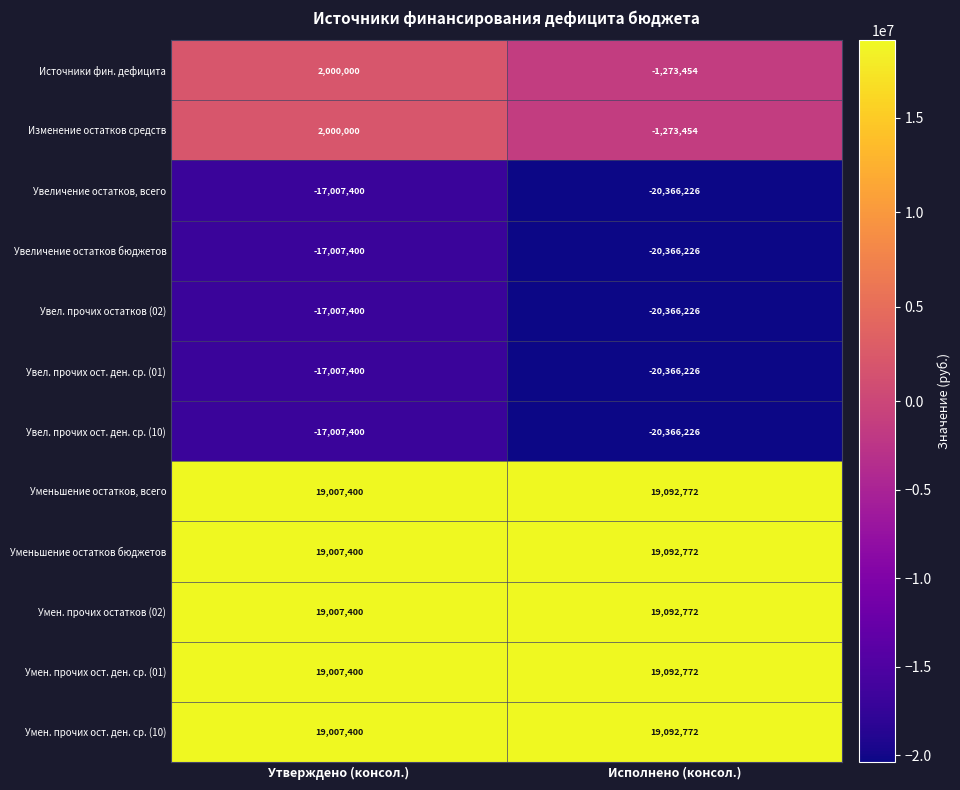

What is the maximum value for Источники фин. дефицита?

2000000